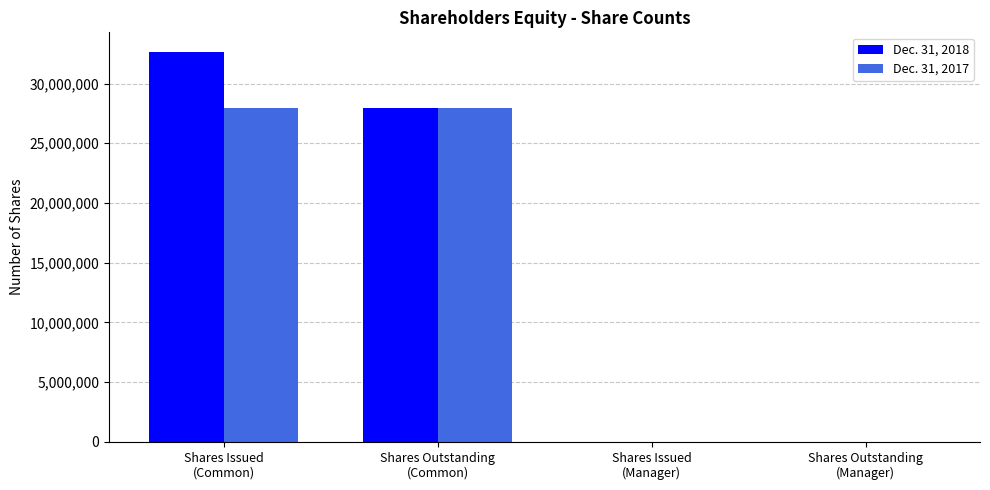

What is the greatest value displayed?

32650019